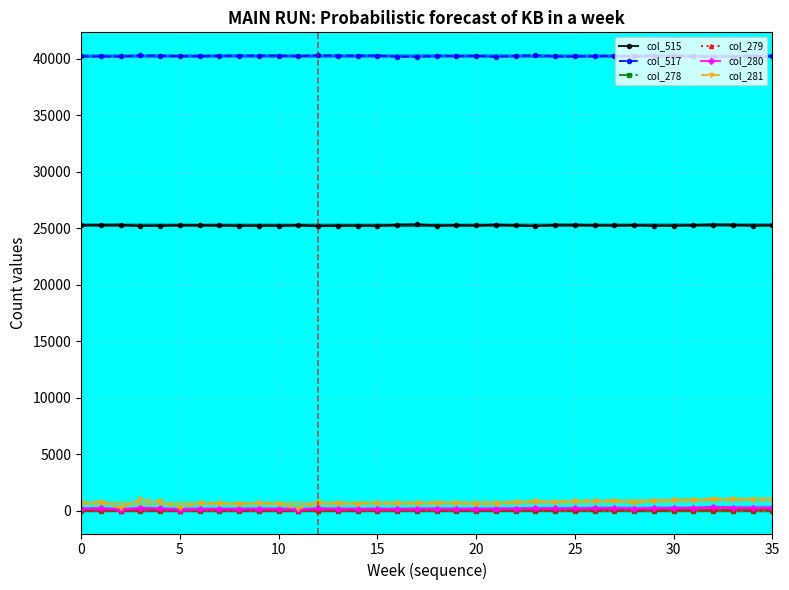

How many interior local valleys does the col_281 series have?

9